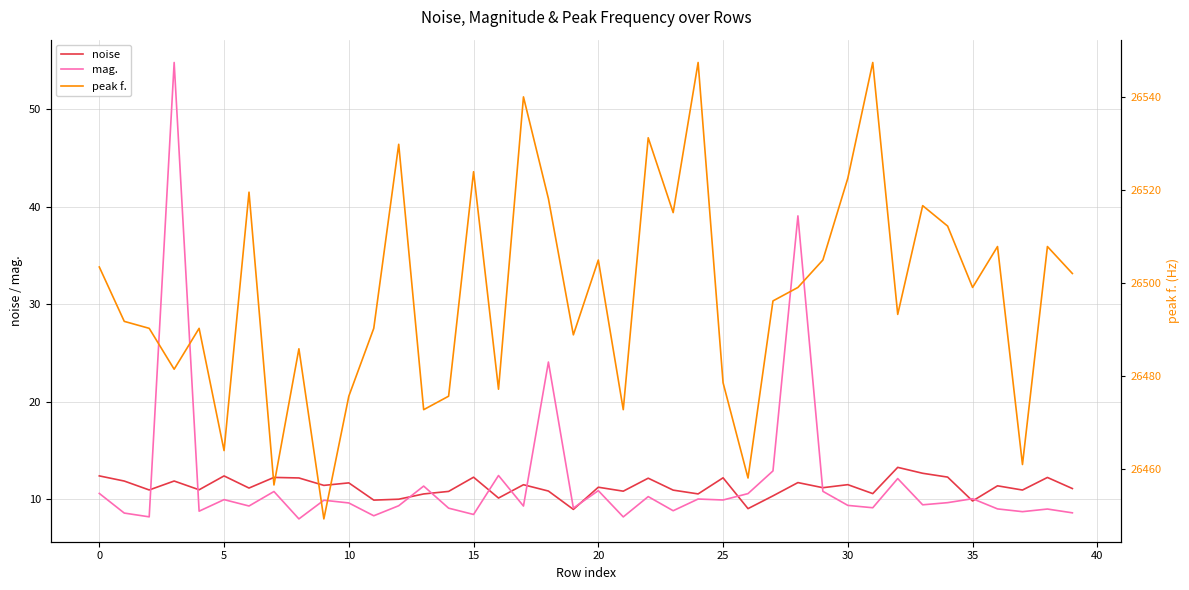

Is it true that noise equals 6.9 at 10?

False